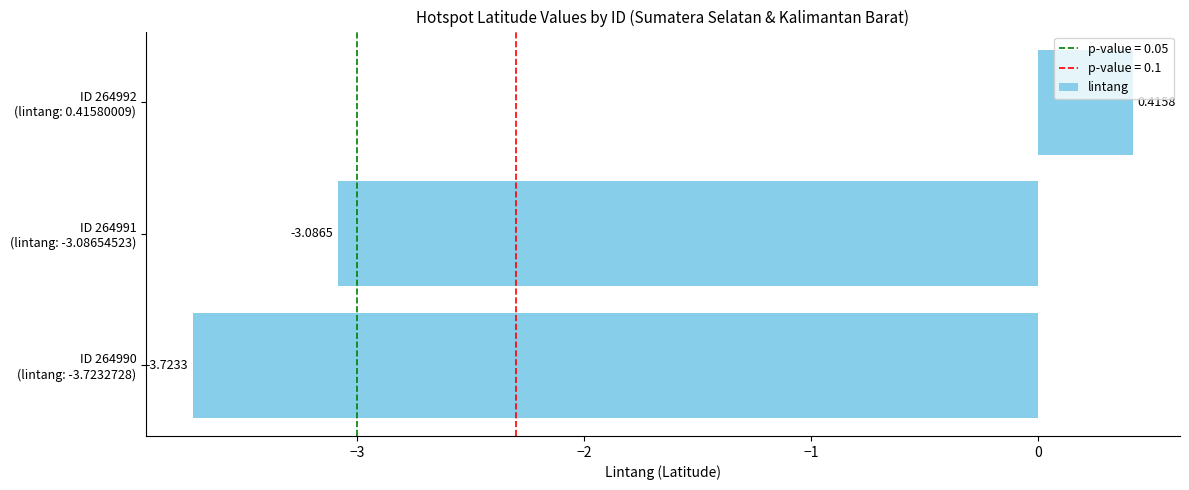

Rank the categories by value from lowest to highest.

ID 264990
(lintang: -3.7232728), ID 264991
(lintang: -3.08654523), ID 264992
(lintang: 0.41580009)